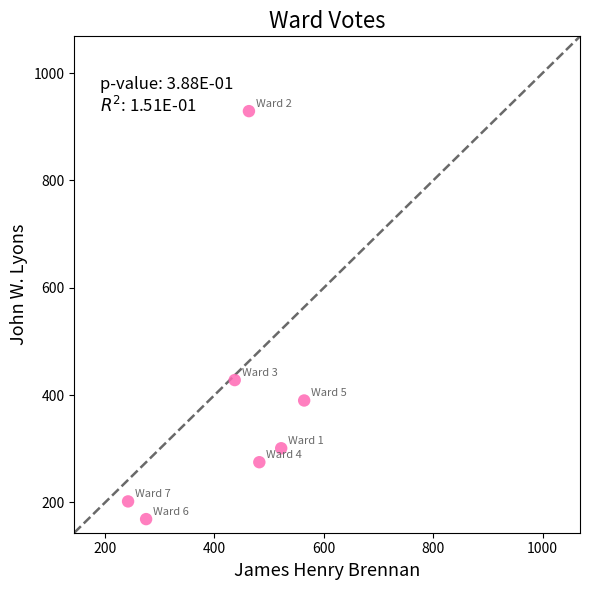

What Y value in the scatter plot is closest to 549?

428